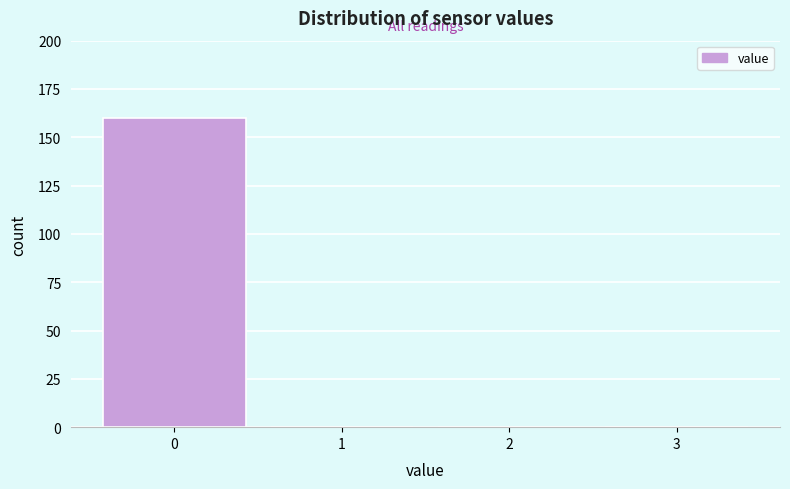

Reading left to right, what are all the values shown in this chart?

0=160	1=0	2=0	3=0